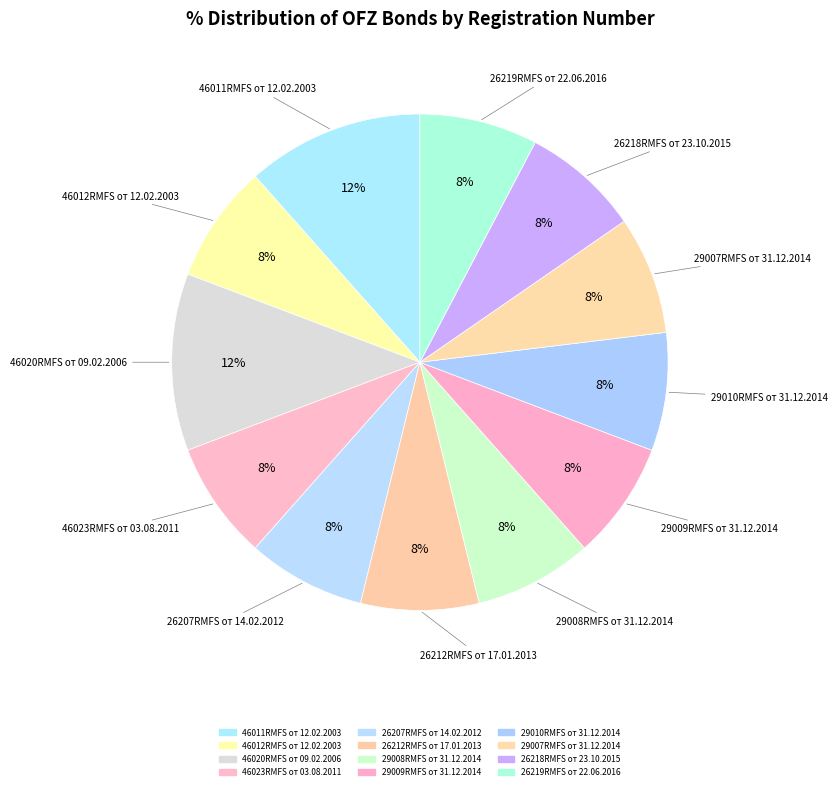

Which category has the biggest portion of the pie?

46011RMFS от 12.02.2003